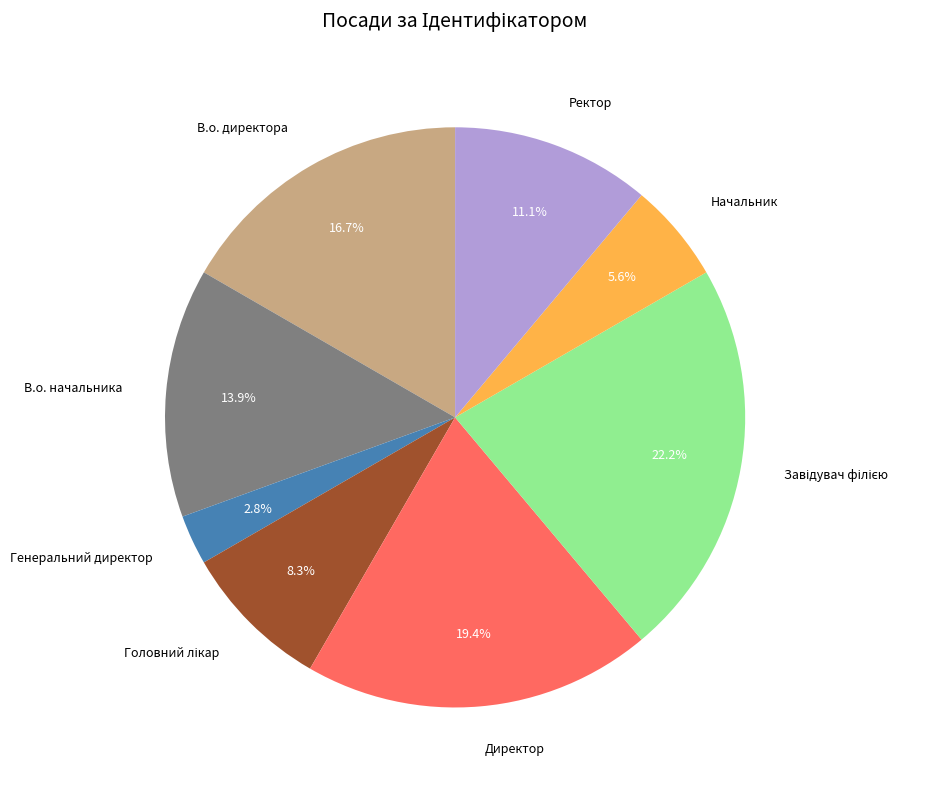

Is there a majority slice in this chart?

No